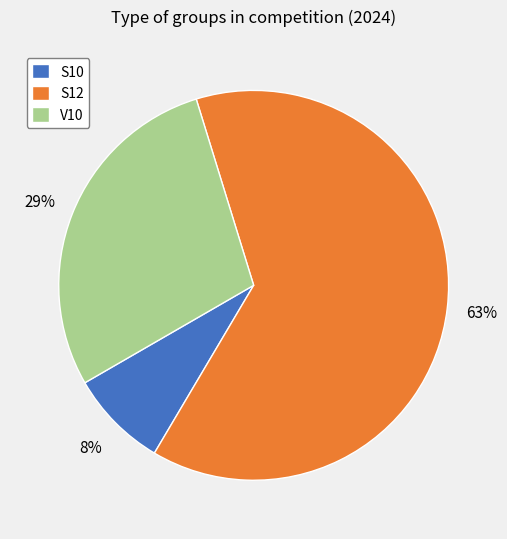

Which category accounts for the majority?

S12